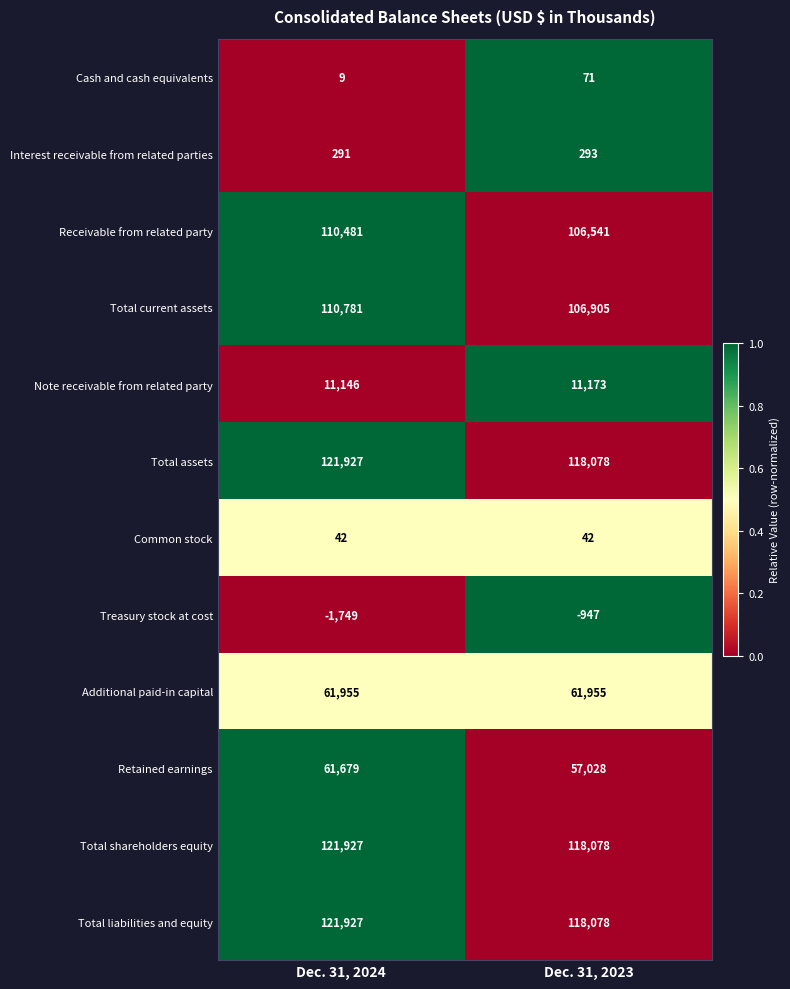

Reading left to right, list all the values displayed in this chart.

Cash and cash equivalents: 9	71
Interest receivable from related parties: 291	293
Receivable from related party: 110481	106541
Total current assets: 110781	106905
Note receivable from related party: 11146	11173
Total assets: 121927	118078
Common stock: 42	42
Treasury stock at cost: -1749	-947
Additional paid-in capital: 61955	61955
Retained earnings: 61679	57028
Total shareholders equity: 121927	118078
Total liabilities and equity: 121927	118078